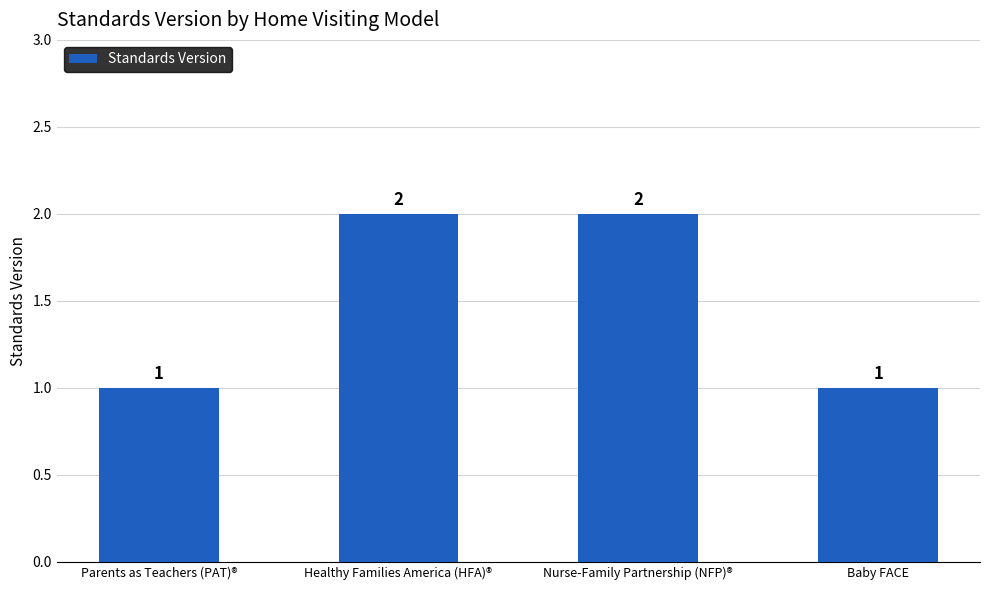

Does the chart contain stacked bars?

No